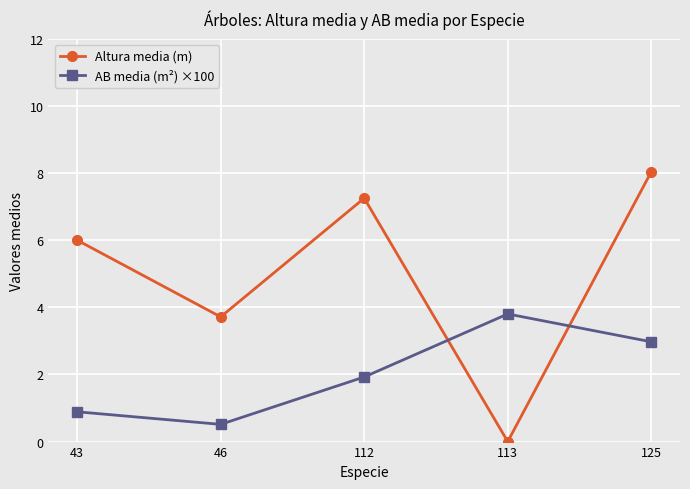

What is the difference between the second highest and second lowest values in the Altura media (m) series?

3.5